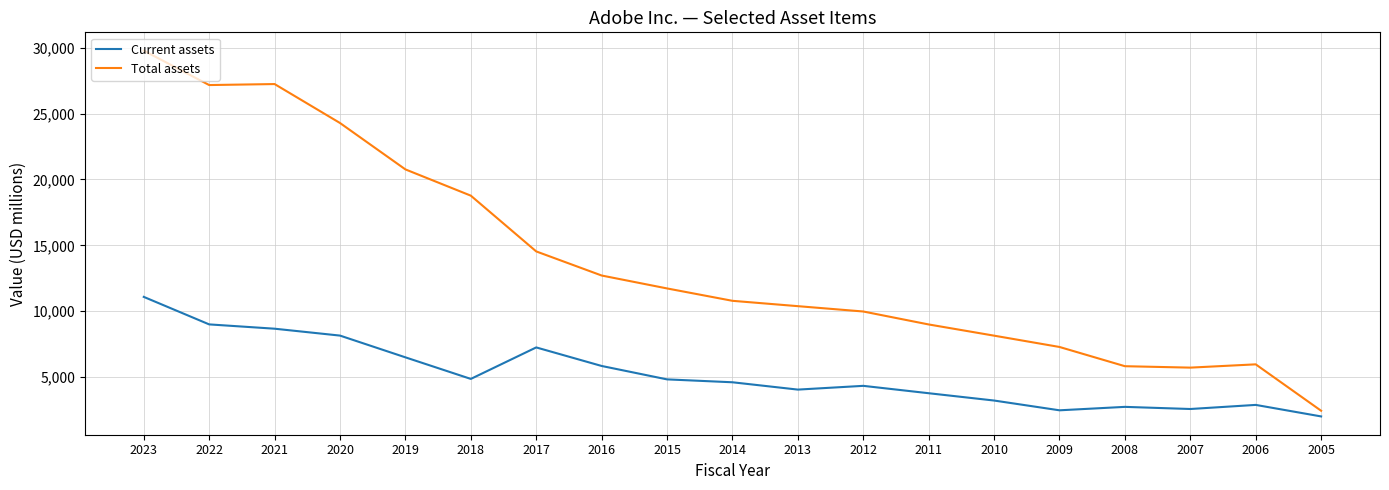

Which series has the largest total across all categories?

Total assets